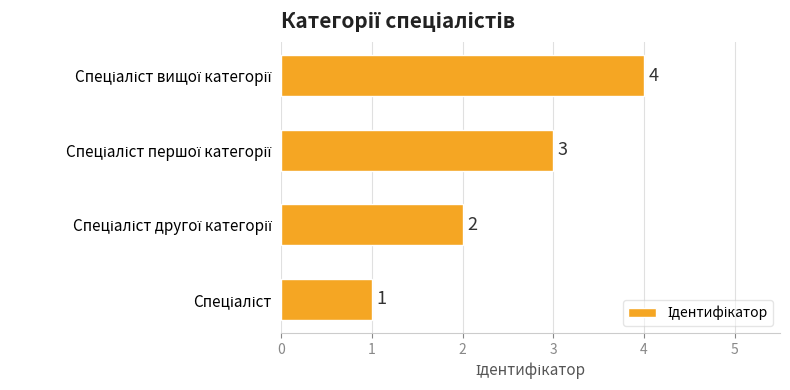

How many values are between 2 and 4?

3